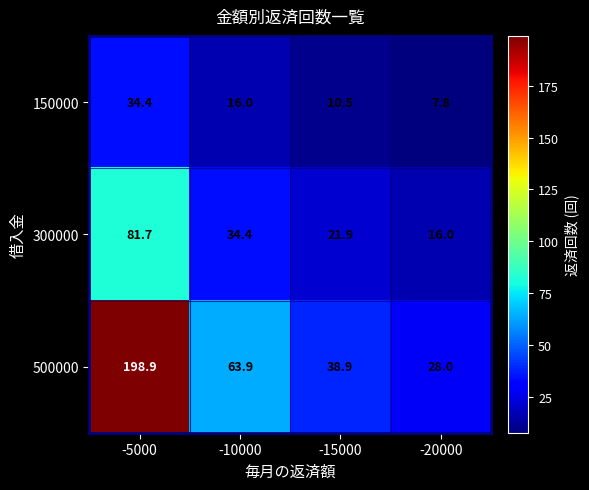

At -20000, list the series in order from smallest to largest.

150000, 300000, 500000